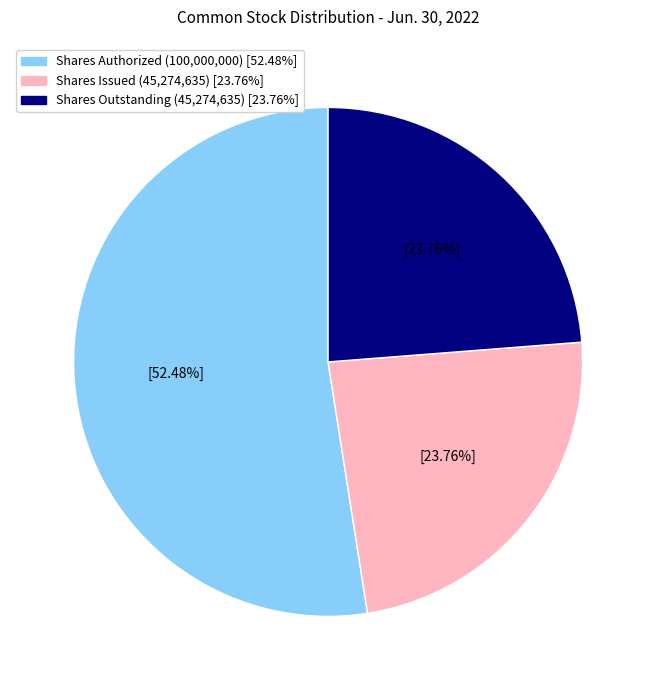

Is there a majority slice in this chart?

Yes